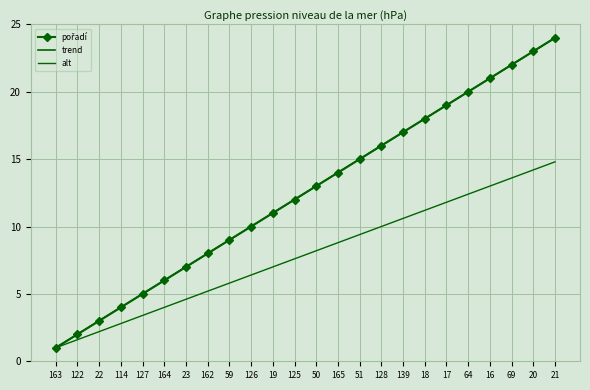

Which label corresponds to the largest value in the chart?

21